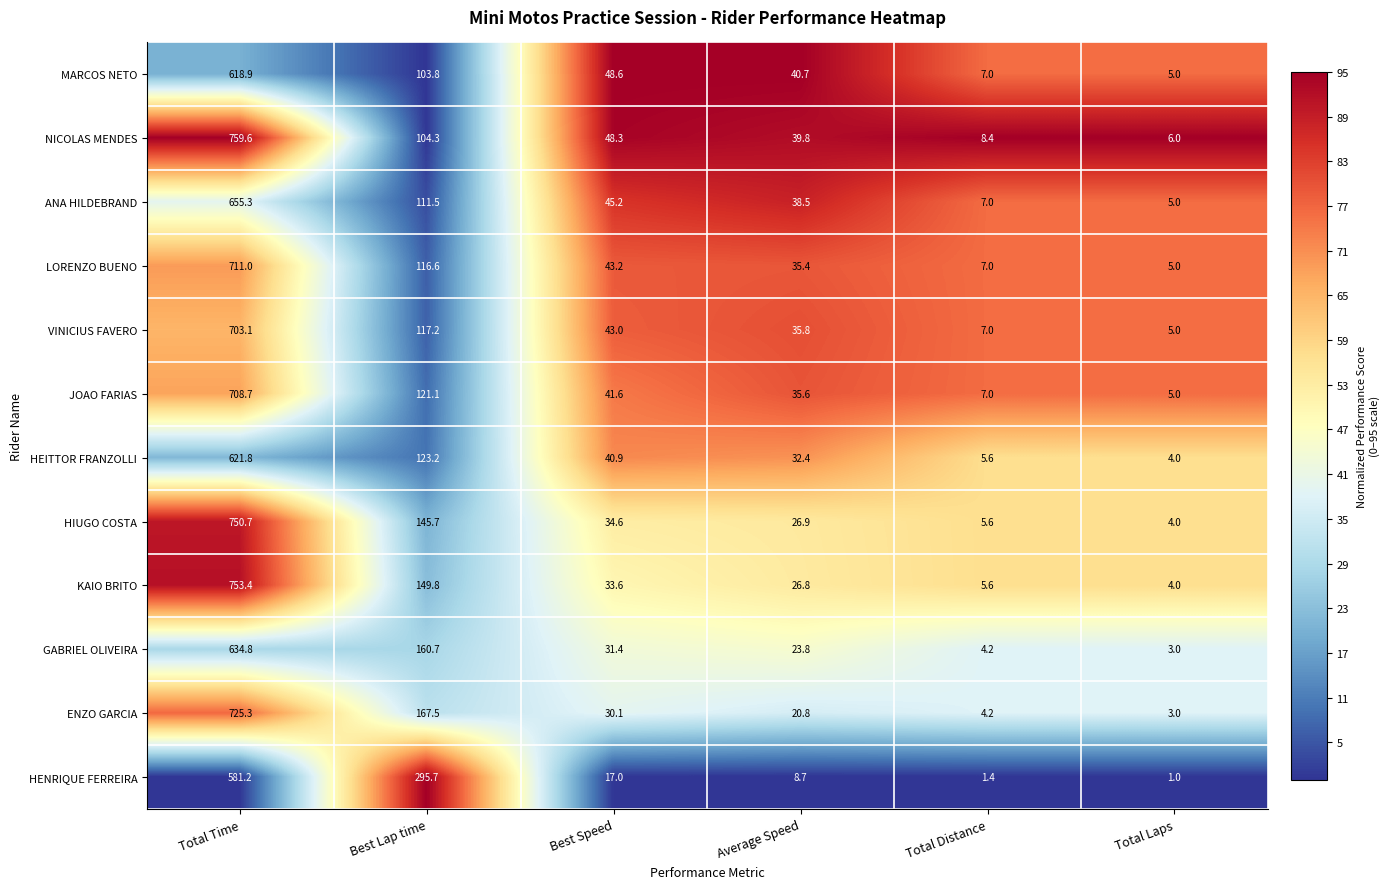

Rank the categories by JOAO FARIAS value from lowest to highest.

Total Laps, Total Distance, Average Speed, Best Speed, Best Lap time, Total Time